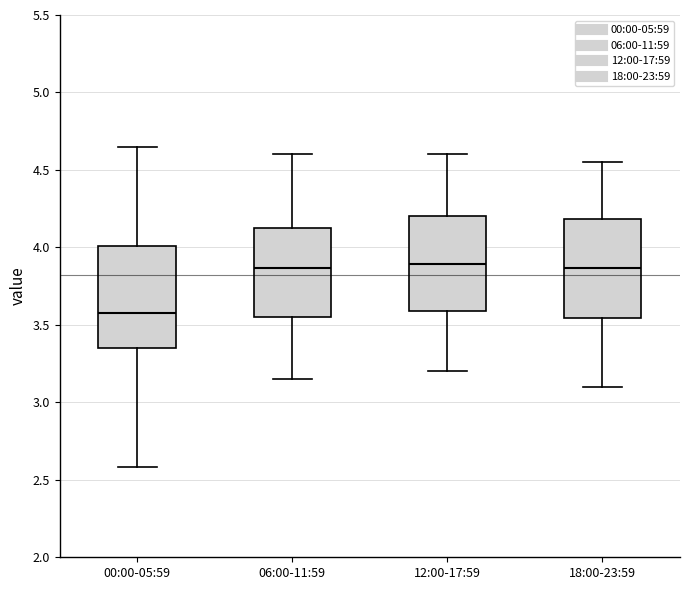

Reading left to right, transcribe this box plot: for each box, give where its median line is, the range the box spans, and where its two whiskers end, as read against the y-axis. The values are not printed on the chart, so give them approximately, as read against the axis.

00:00-05:59: median 3.60, box 3.35 to 4.00, whiskers 2.60 to 4.65
06:00-11:59: median 3.85, box 3.55 to 4.15, whiskers 3.15 to 4.60
12:00-17:59: median 3.90, box 3.60 to 4.20, whiskers 3.20 to 4.60
18:00-23:59: median 3.85, box 3.55 to 4.20, whiskers 3.10 to 4.55